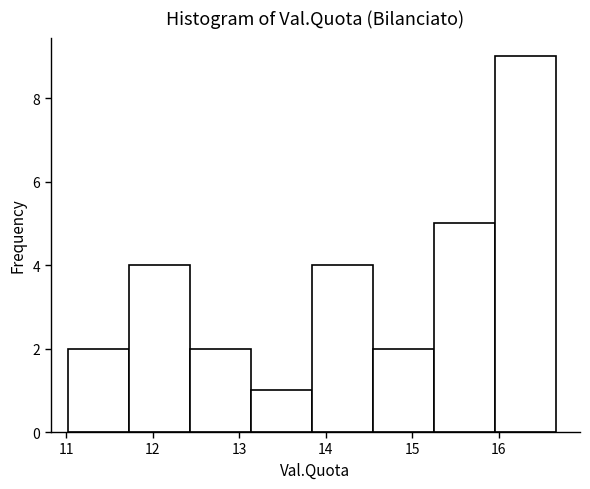

Which range on the x-axis has the tallest bar?

16.0 to 16.7